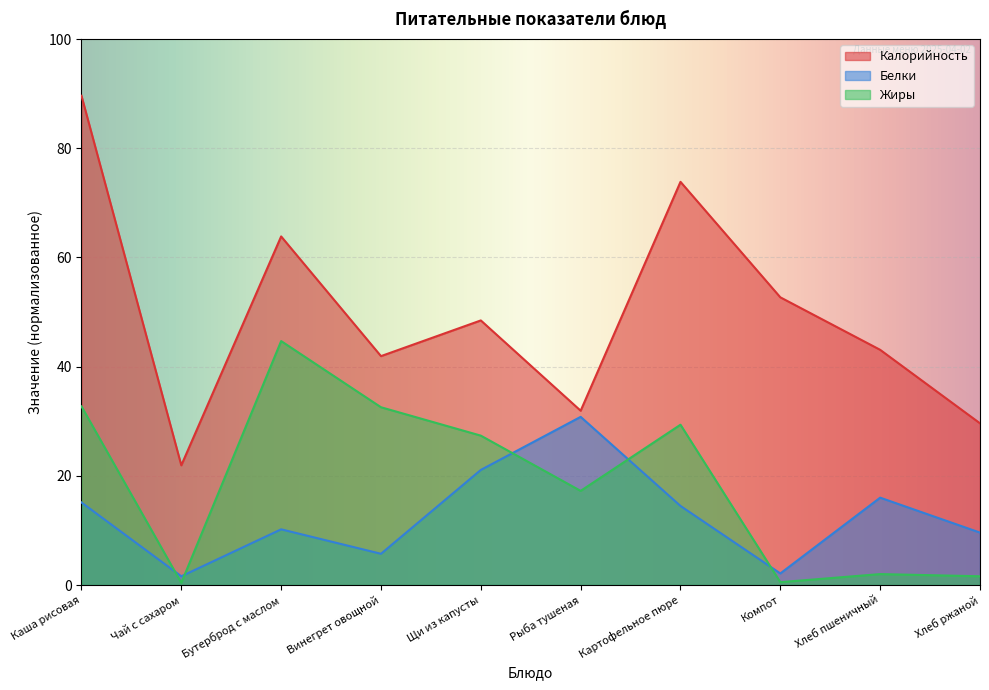

List the series in order of their peak value, highest first.

Калорийность, Жиры, Белки